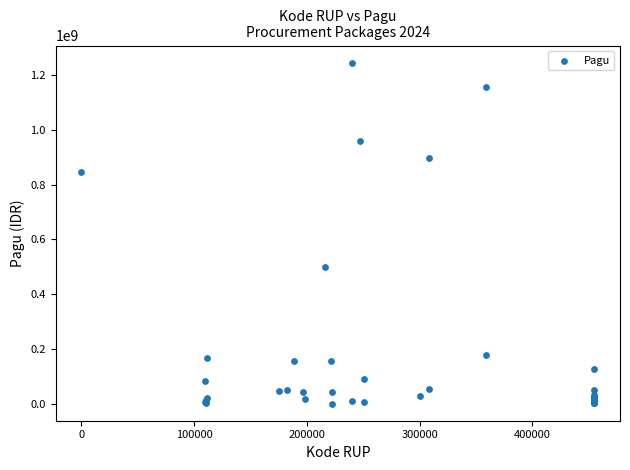

What Y value in the scatter plot is closest to 622840000?

499932000